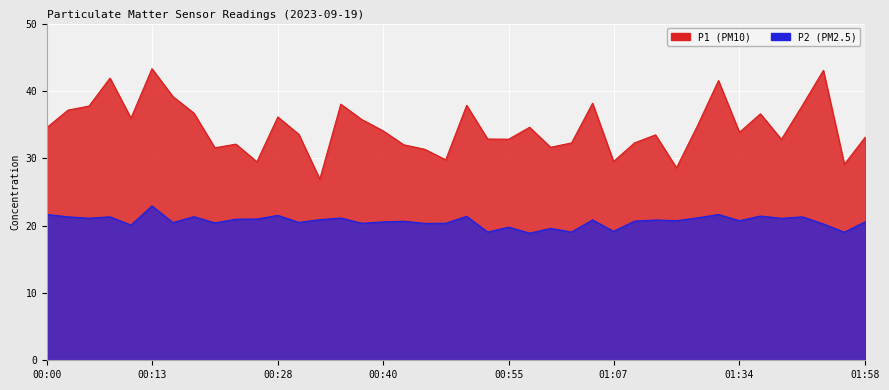

At which category does P2 reach its first local valley?

00:05